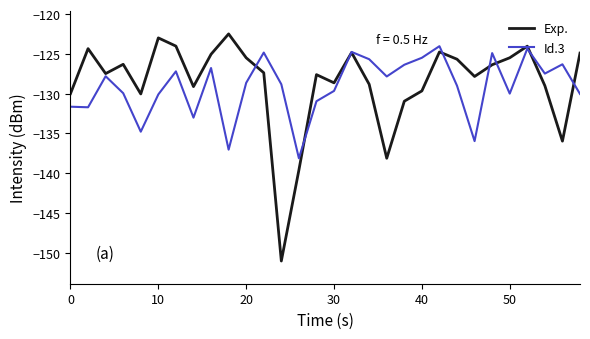

Which series has the widest spread of values?

Exp.